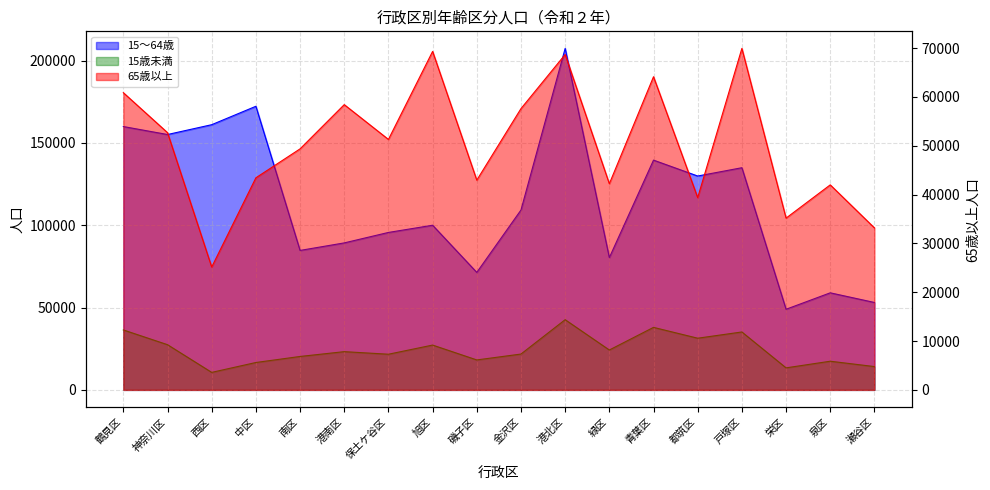

What is the difference between the second highest and second lowest values in the 15歳未満 series?

24590